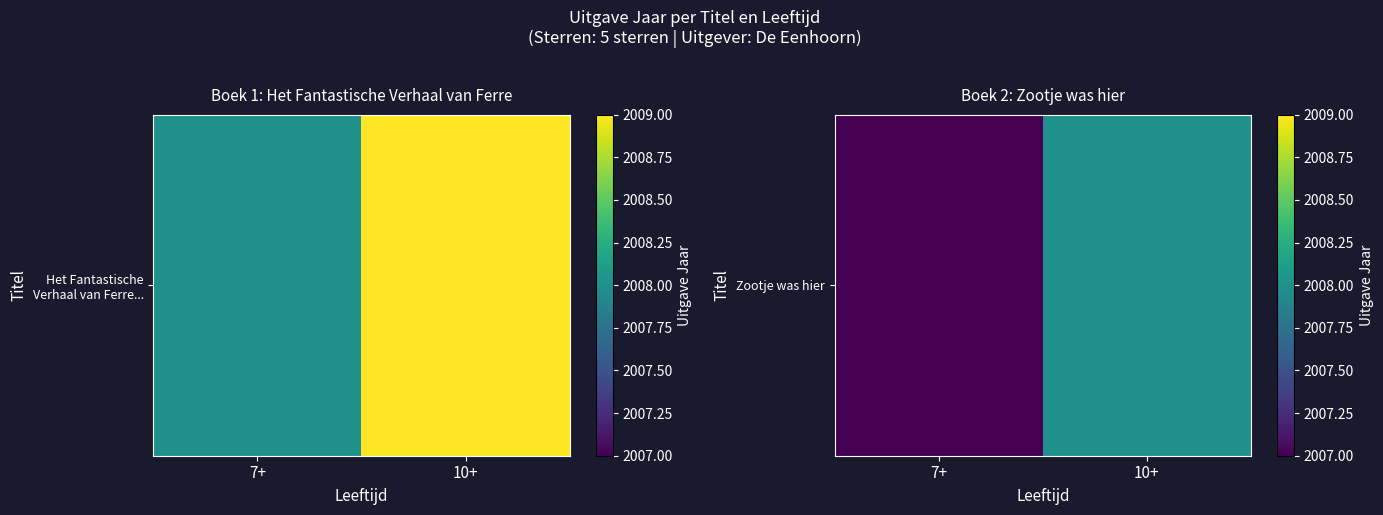

The value at 7+ is 2007. True or false?

True